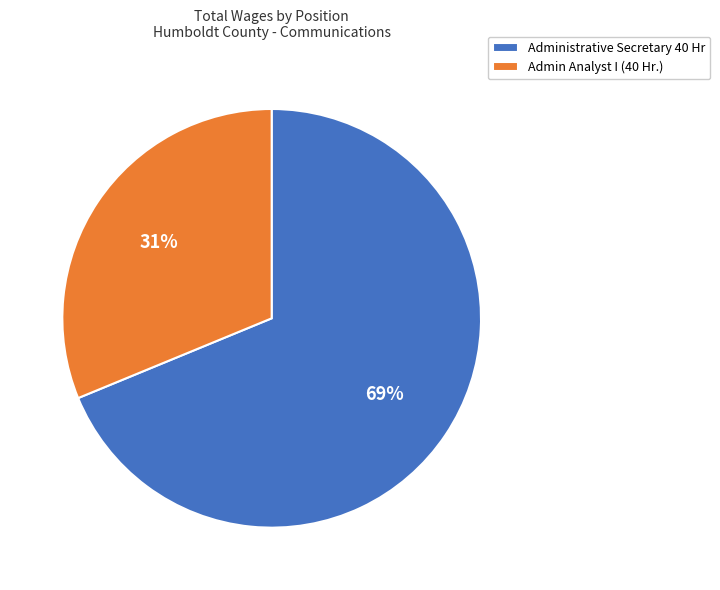

What percentage is the Administrative Secretary 40 Hr slice, to the nearest percent?

69%